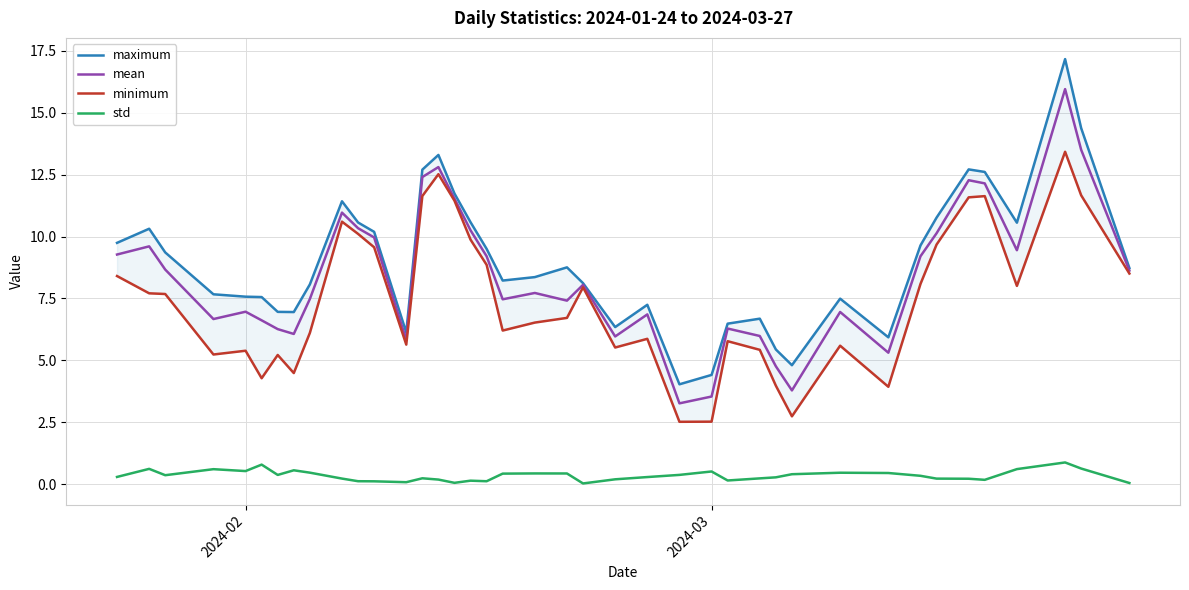

Does the chart display data point markers on the line(s)?

No